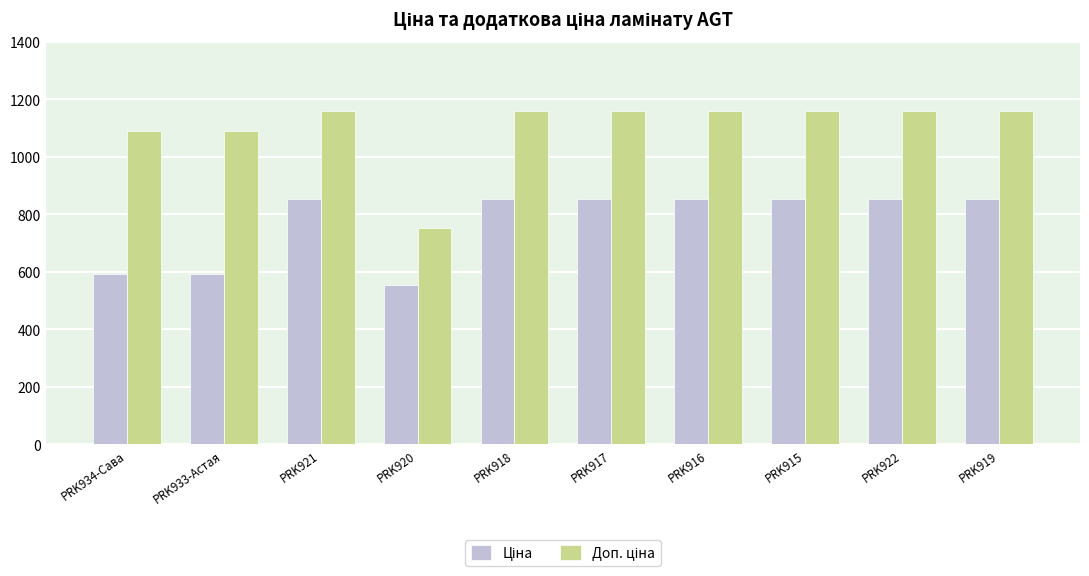

At how many categories does at least one series exceed 1065?

9